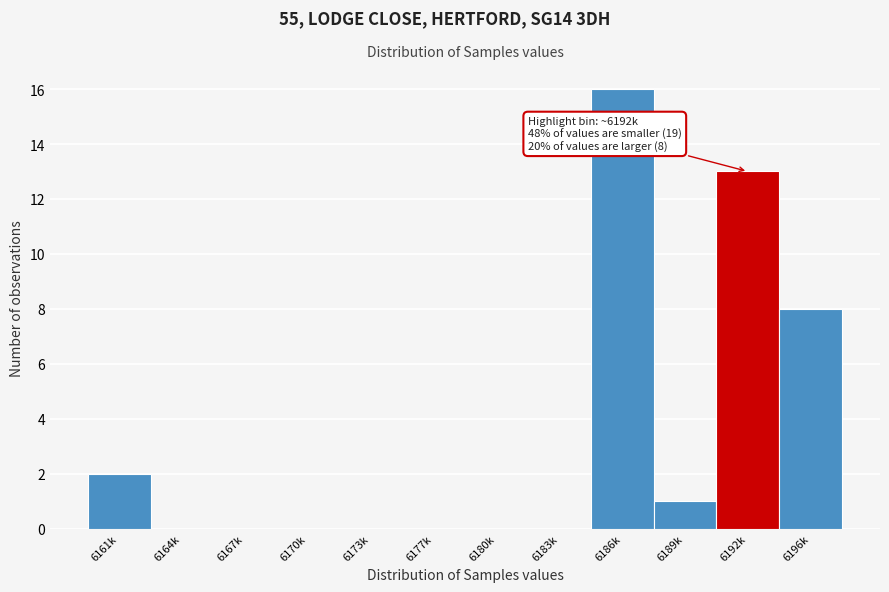

Reading left to right, what are all the values shown in this chart?

6161k=2	6164k=0	6167k=0	6170k=0	6173k=0	6177k=0	6180k=0	6183k=0	6186k=16	6189k=1	6192k=13	6196k=8